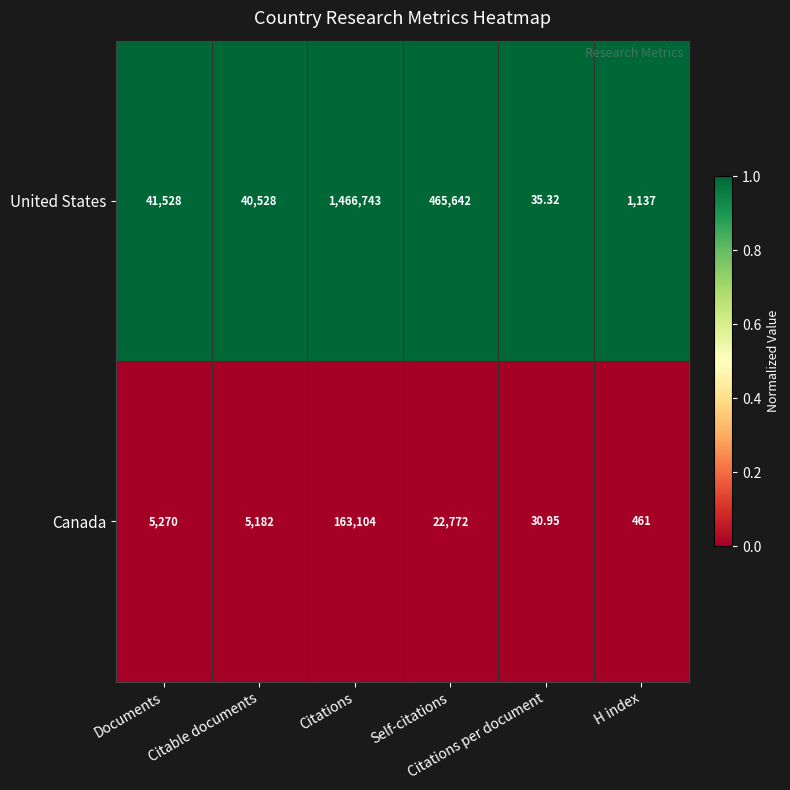

Count the number of categories in the chart.

6